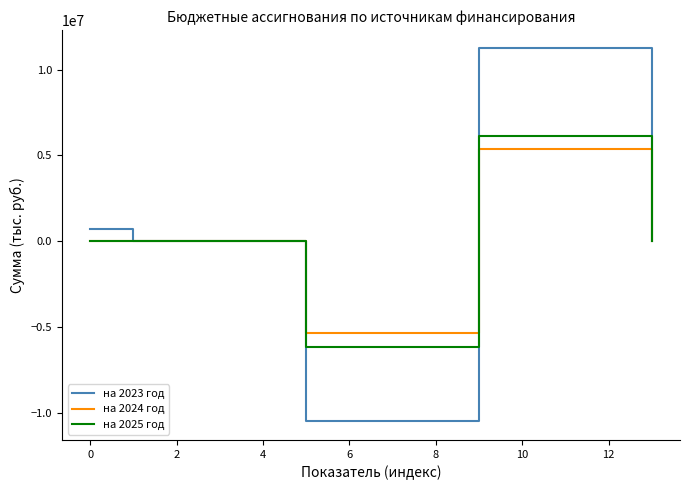

True or false: на 2025 год and на 2023 год intersect in this chart.

True